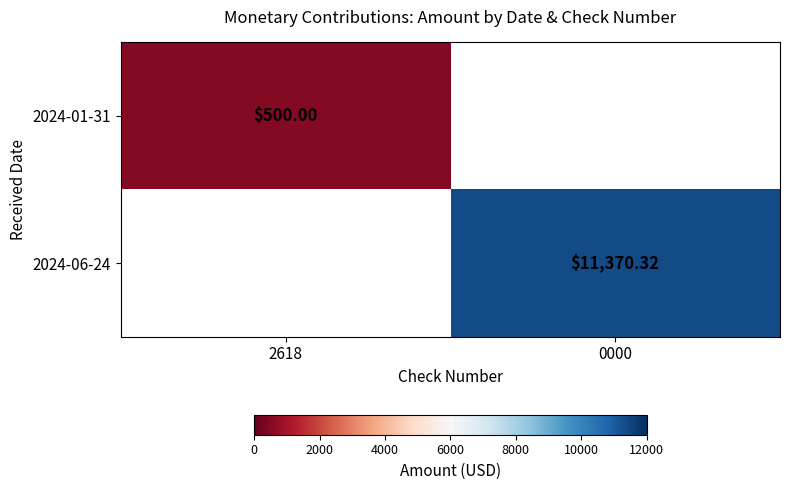

Is the value of 2024-01-31 at 0000 greater than the value of 2024-06-24 at 2618?

No